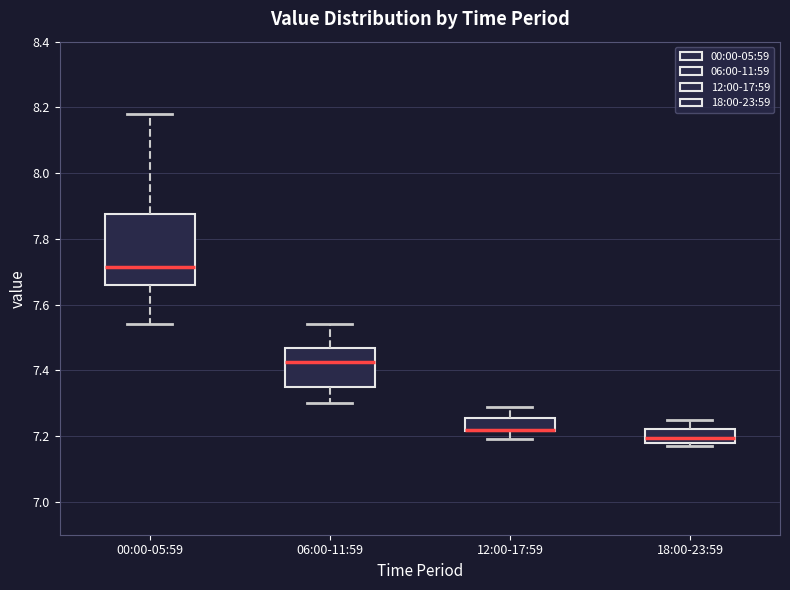

Reading left to right, read every box against the y-axis: the position of its median line, the range the box covers, and the ends of its whiskers. The values are not printed on the chart, so give them approximately, as read against the axis.

00:00-05:59: median 7.72, box 7.66 to 7.88, whiskers 7.54 to 8.18
06:00-11:59: median 7.42, box 7.36 to 7.46, whiskers 7.30 to 7.54
12:00-17:59: median 7.22 (drawn on the box's lower edge), box 7.22 to 7.26, whiskers 7.20 to 7.30
18:00-23:59: median 7.20, box 7.18 to 7.22, whiskers 7.18 (just below the box's lower edge) to 7.26